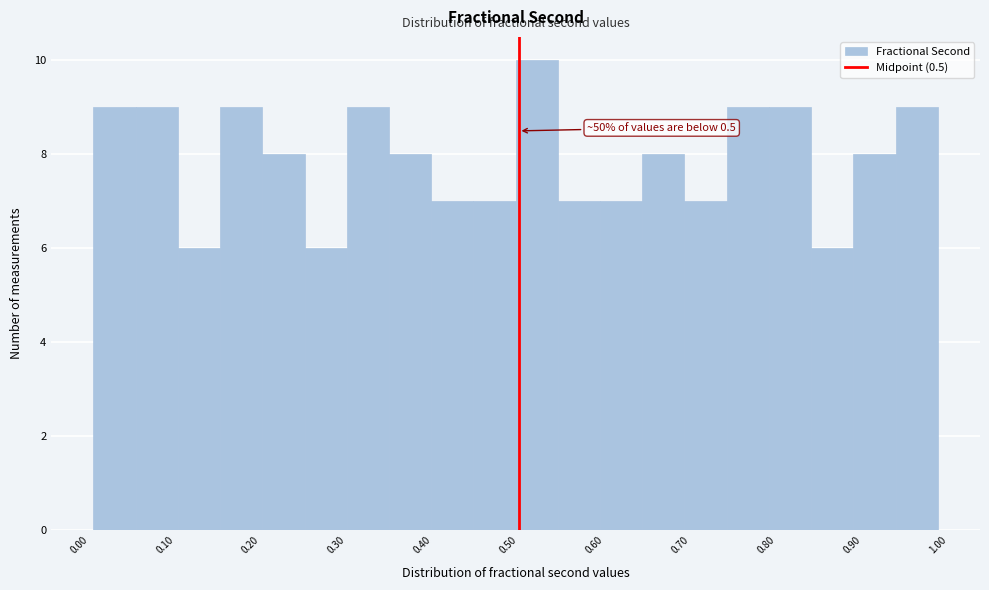

Which range on the x-axis has the tallest bar?

0.50 to 0.55